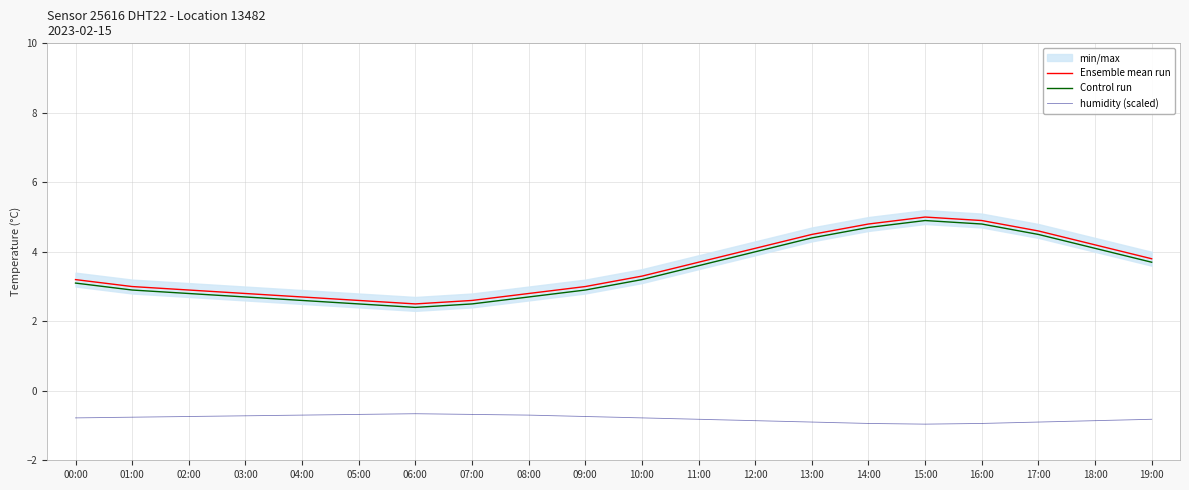

What position from the left is 13:00?

14